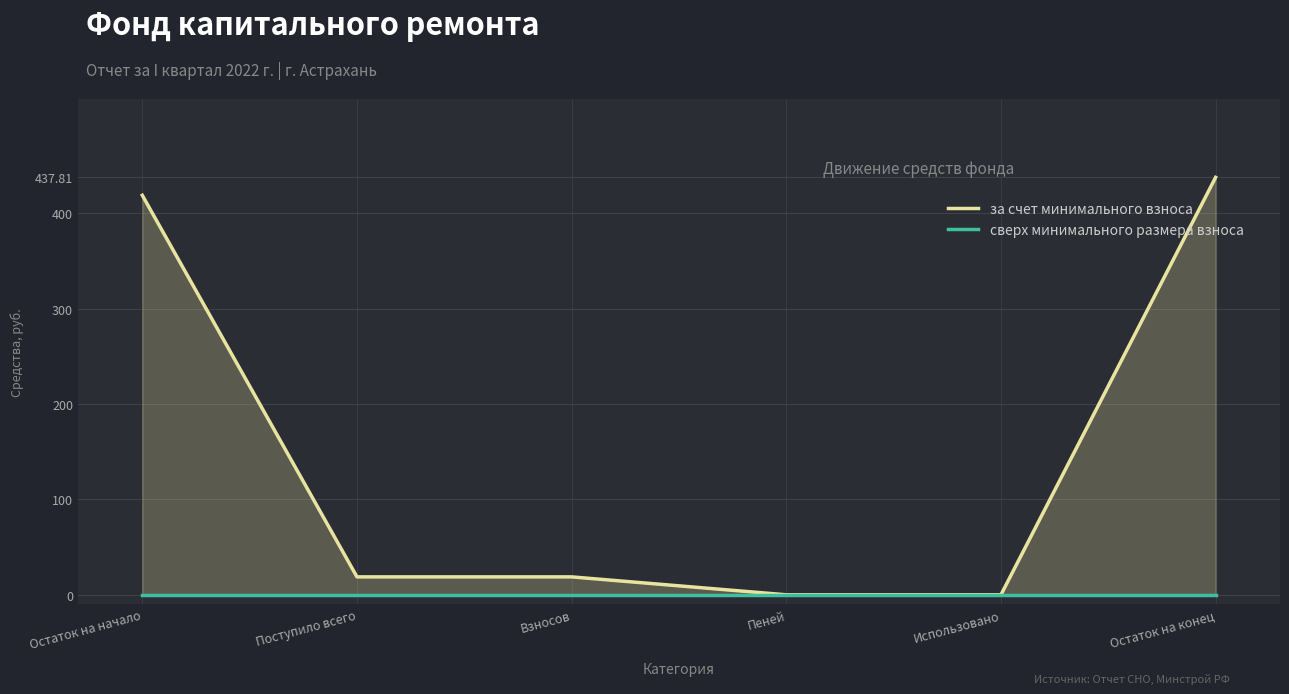

True or false: сверх минимального размера взноса and за счет минимального взноса cross at least once.

False